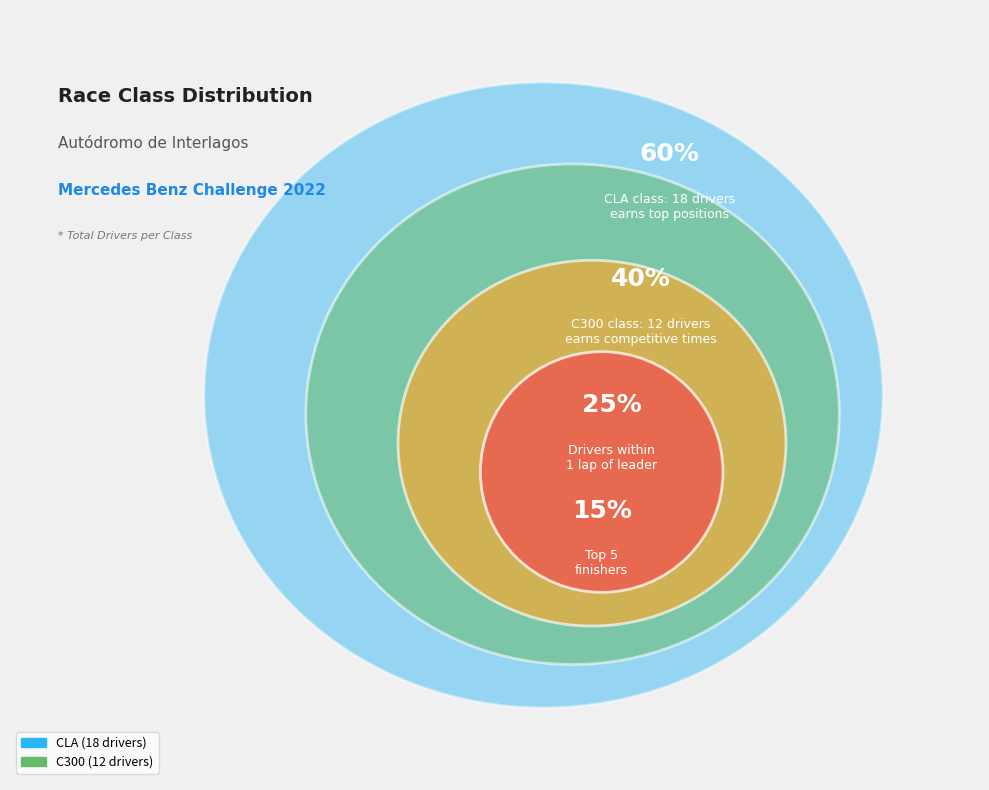

The C300 slice represents 40% of the pie. True or false?

True